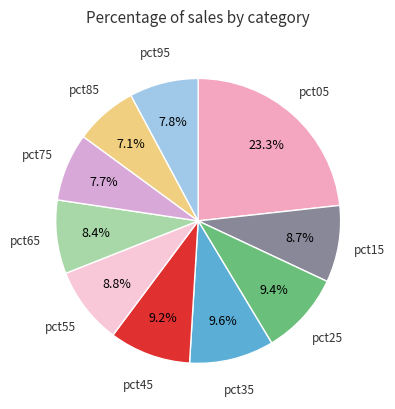

How many segments does this pie chart have?

10